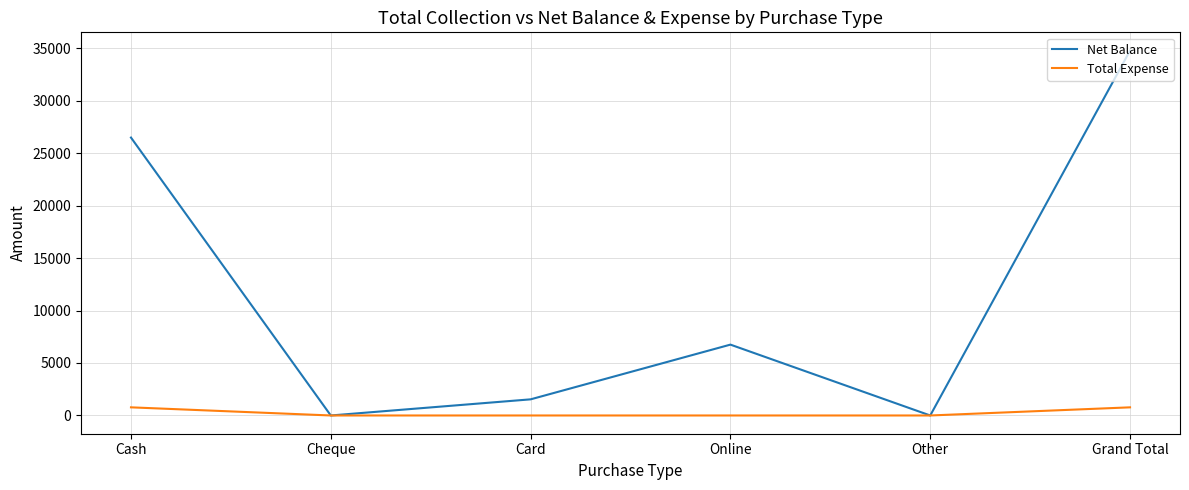

What is the spread (max minus min) of values at Card?

1537